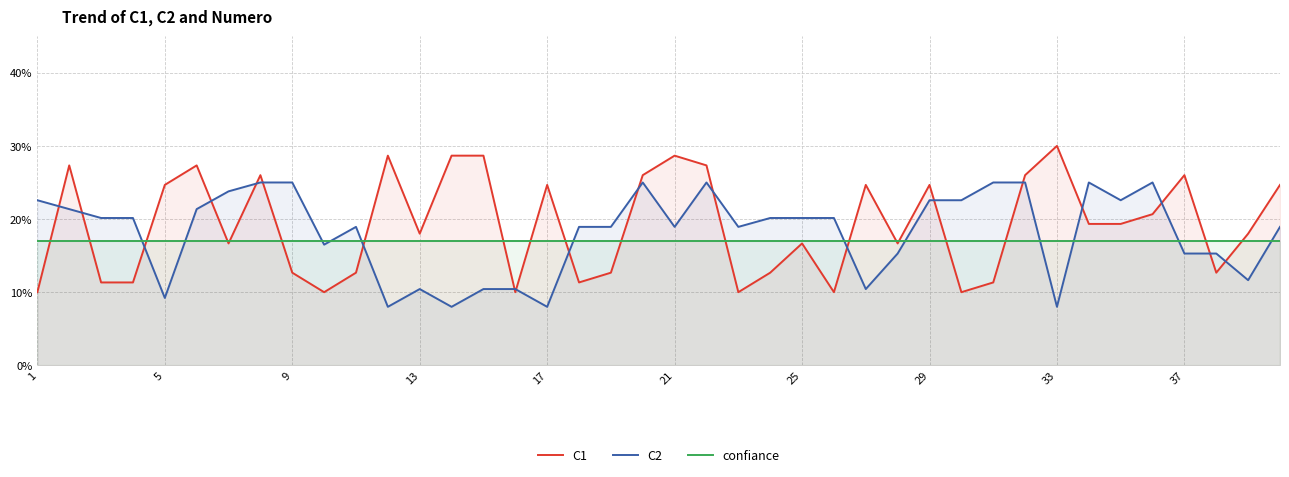

Reading left to right, list all the values displayed in this chart.

C1: 10.0	27.3	11.3	11.3	24.7	27.3	16.7	26.0	12.7	10.0	12.7	28.7	18.0	28.7	28.7	10.0	24.7	11.3	12.7	26.0	28.7	27.3	10.0	12.7	16.7	10.0	24.7	16.7	24.7	10.0	11.3	26.0	30.0	19.3	19.3	20.7	26.0	12.7	18.0	24.7
C2: 22.6	21.4	20.1	20.1	9.2	21.4	23.8	25.0	25.0	16.5	18.9	8.0	10.4	8.0	10.4	10.4	8.0	18.9	18.9	25.0	18.9	25.0	18.9	20.1	20.1	20.1	10.4	15.3	22.6	22.6	25.0	25.0	8.0	25.0	22.6	25.0	15.3	15.3	11.6	18.9
confiance: 17.0	17.0	17.0	17.0	17.0	17.0	17.0	17.0	17.0	17.0	17.0	17.0	17.0	17.0	17.0	17.0	17.0	17.0	17.0	17.0	17.0	17.0	17.0	17.0	17.0	17.0	17.0	17.0	17.0	17.0	17.0	17.0	17.0	17.0	17.0	17.0	17.0	17.0	17.0	17.0